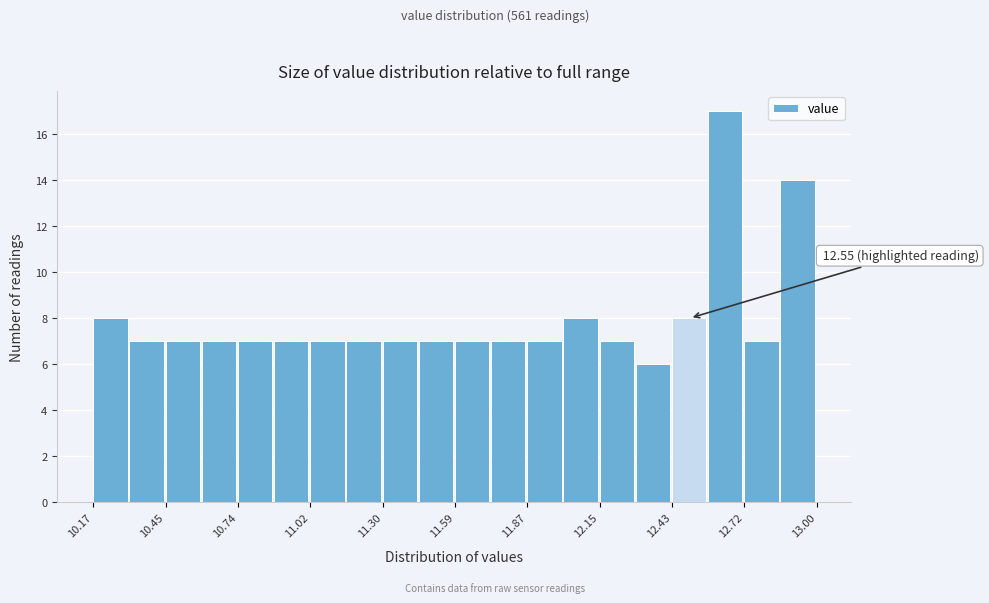

Read against the x-axis, roughly where is the centre of the tallest bar?

12.65